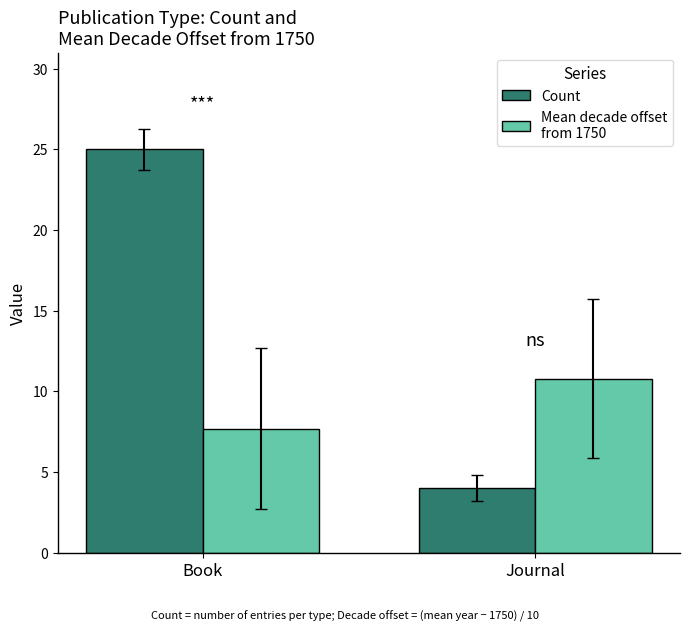

At which category is the sum across all series the highest?

Book